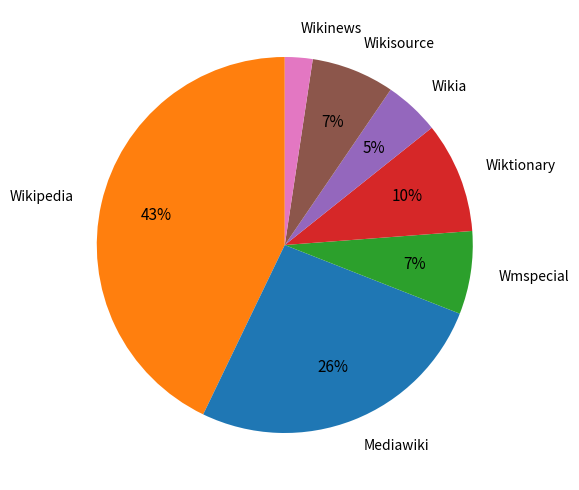

Which slice is the smallest?

Wikinews